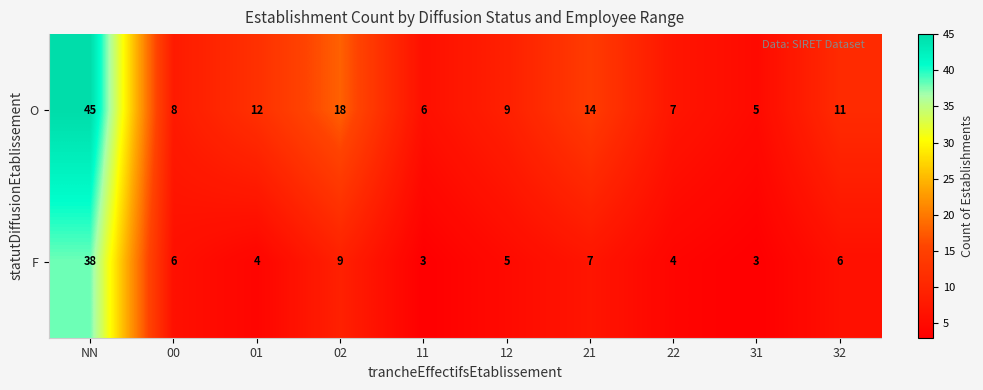

What is the greatest value displayed?

45